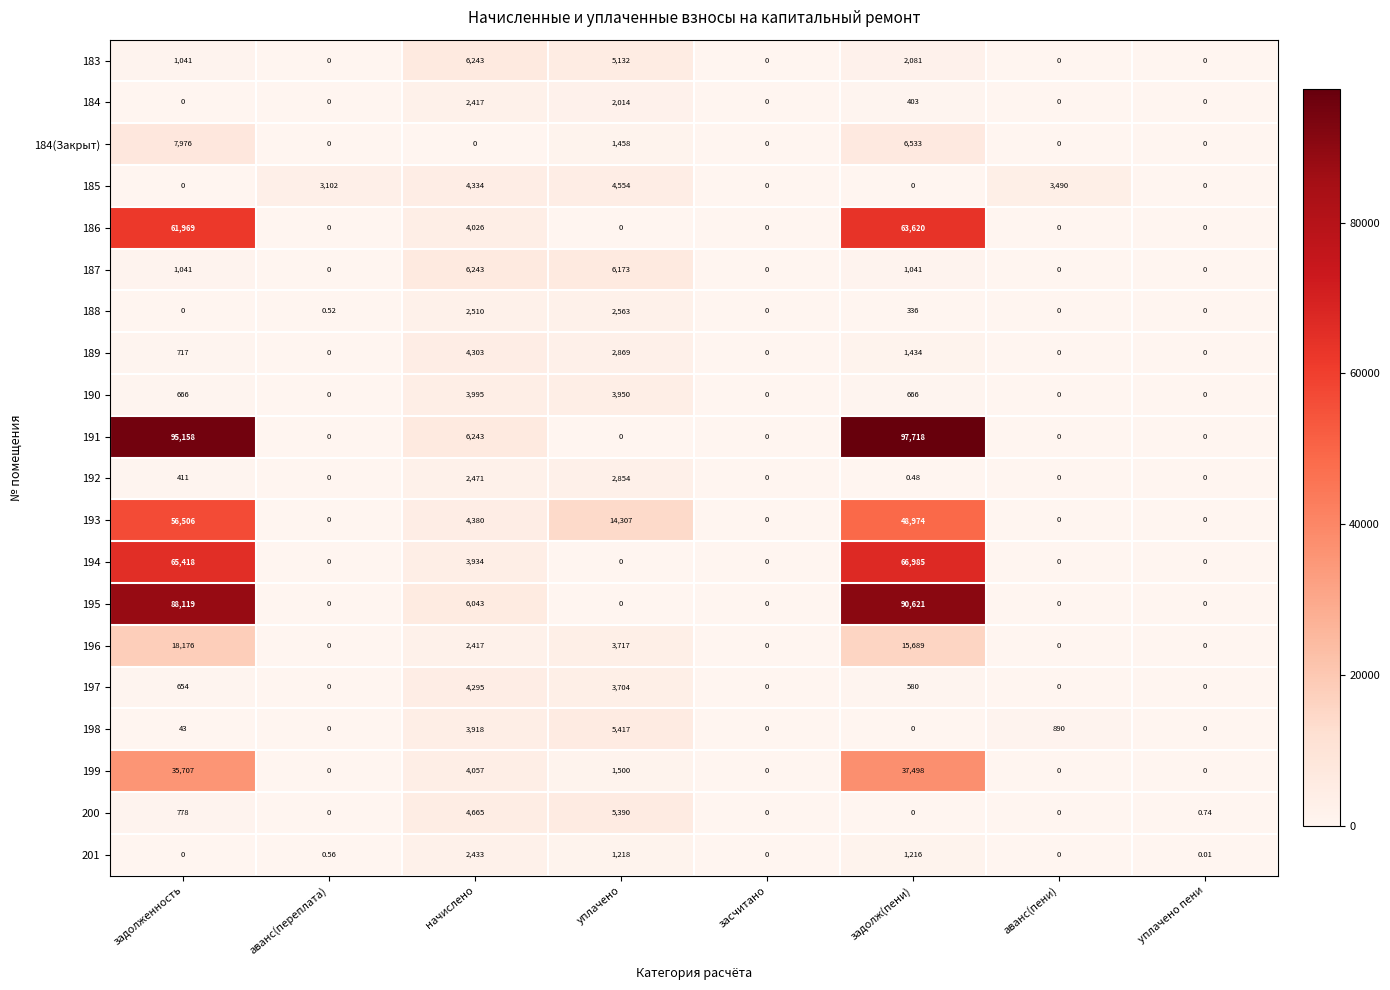

At which label does 190 reach its peak?

начислено